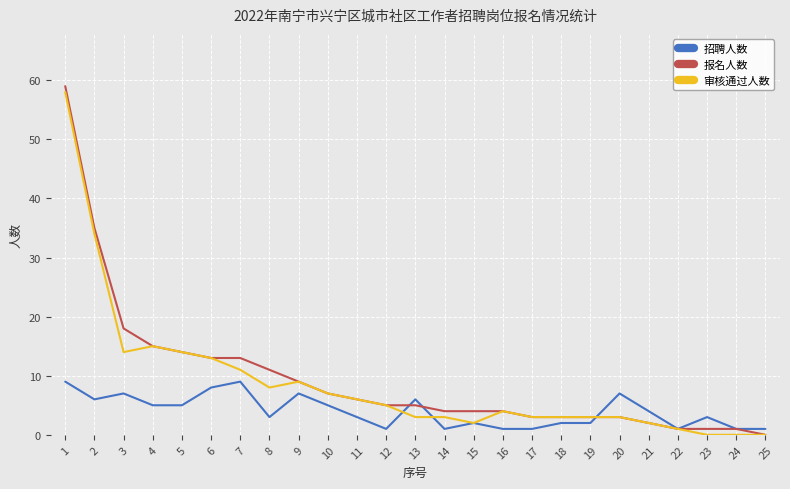

Does the chart have visible grid lines?

Yes